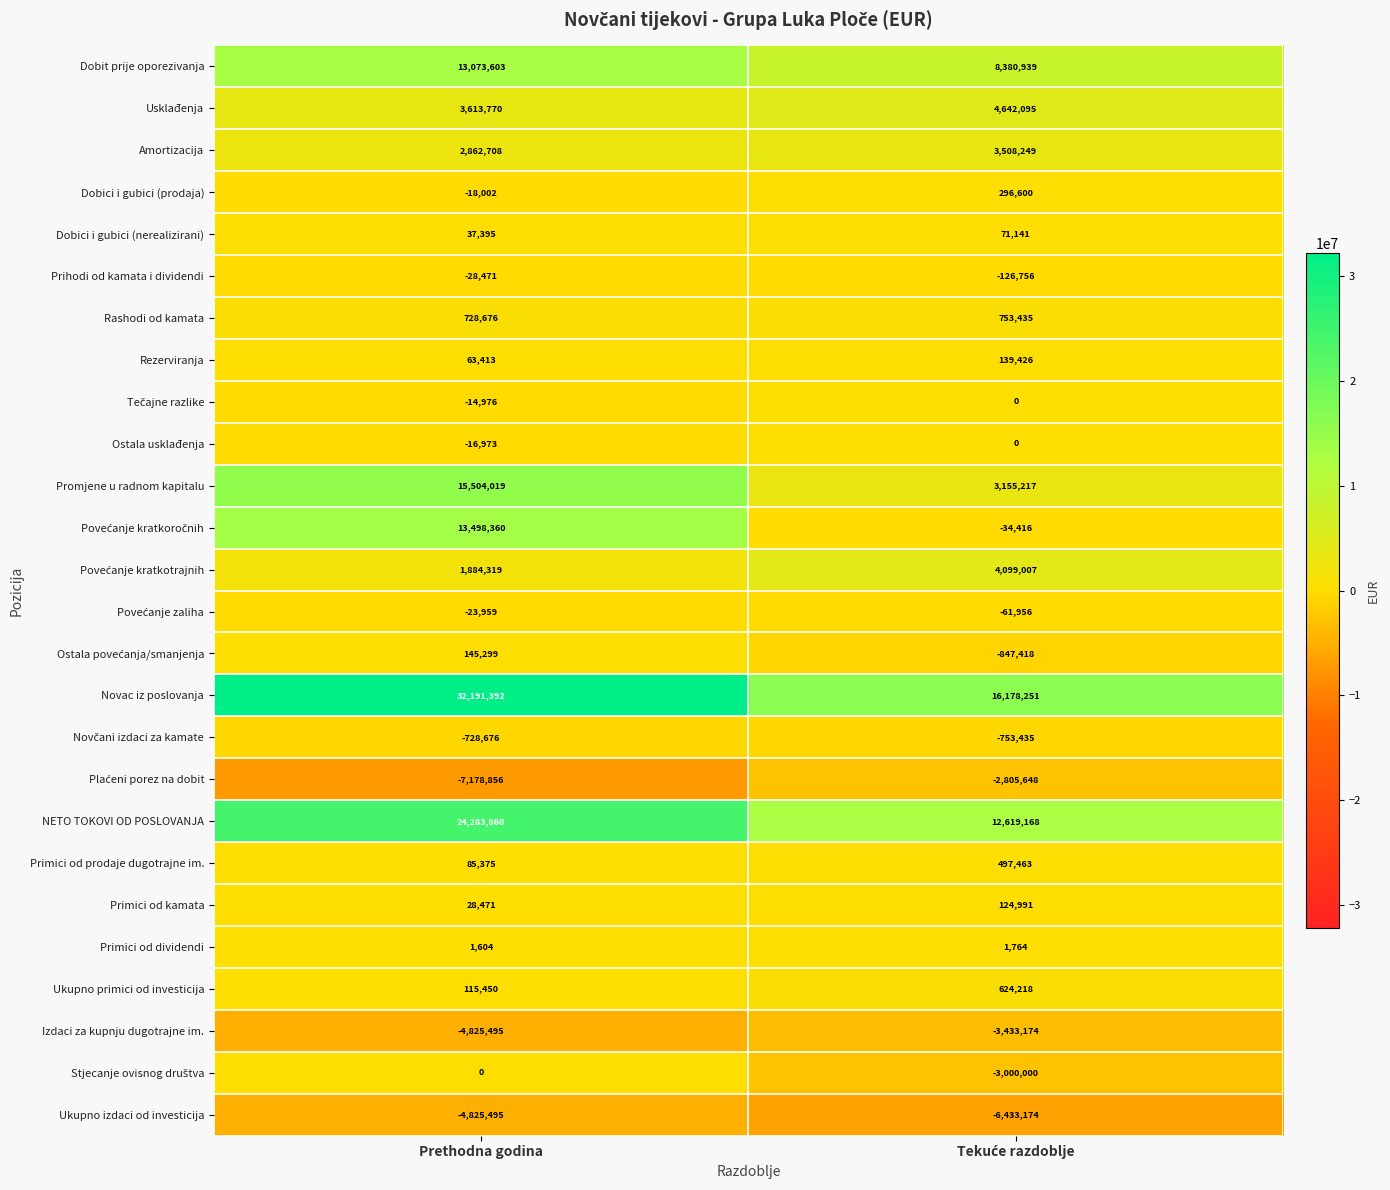

Which label corresponds to the smallest value in the chart?

Prethodna godina